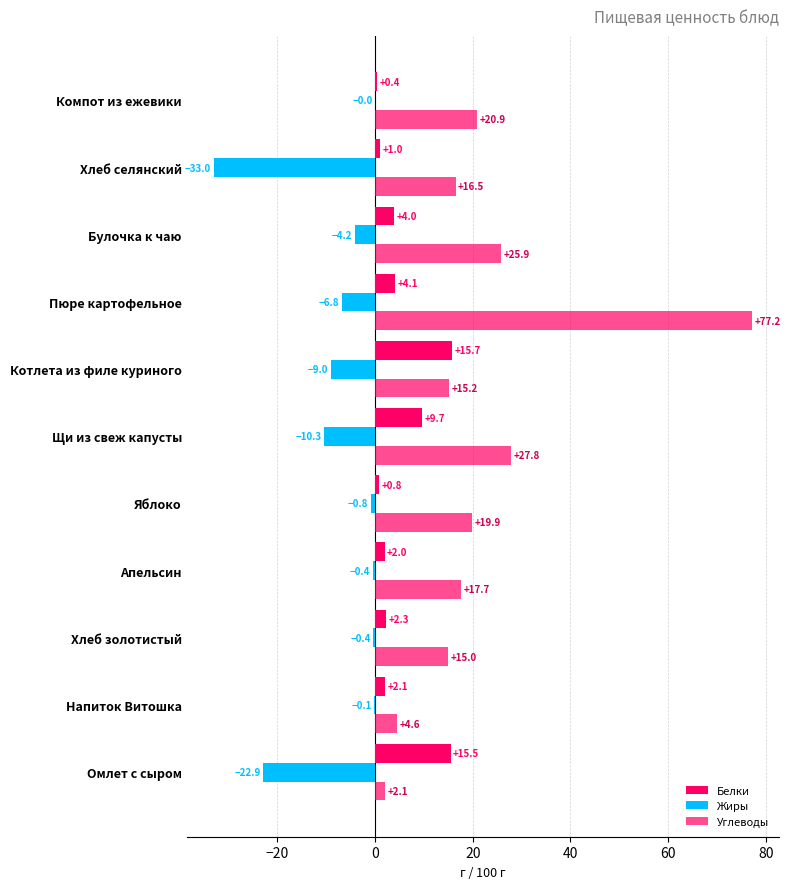

How many categories are shown in the chart?

11